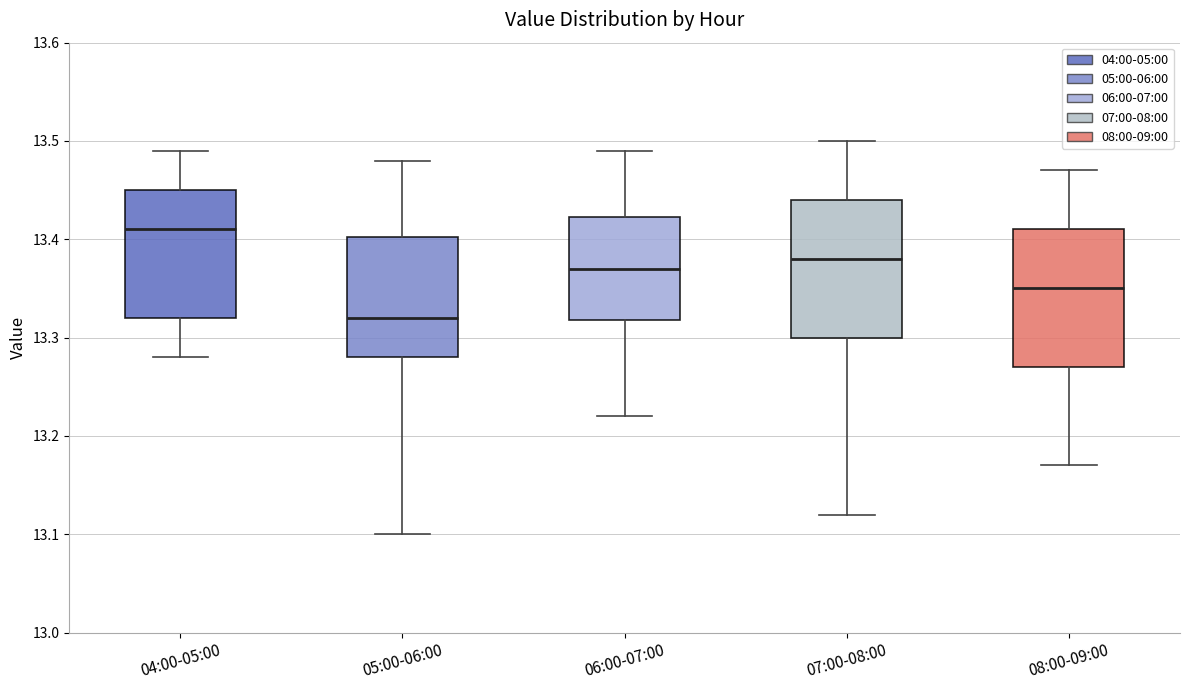

Which box has the lowest median line?

05:00-06:00